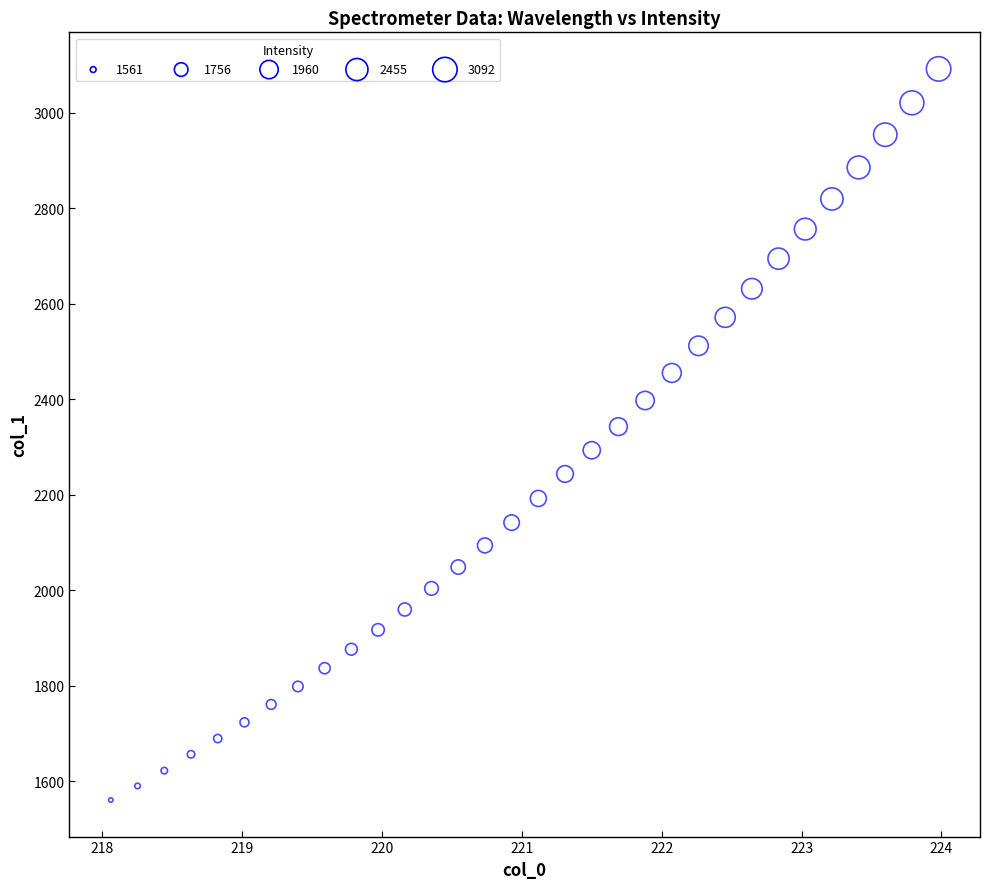

What is the range of Y values (max minus min)?

1531.1